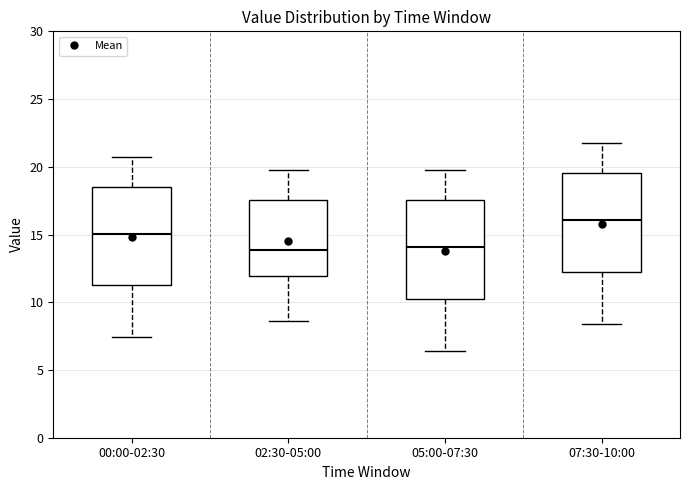

Which box's median line is the highest?

07:30-10:00